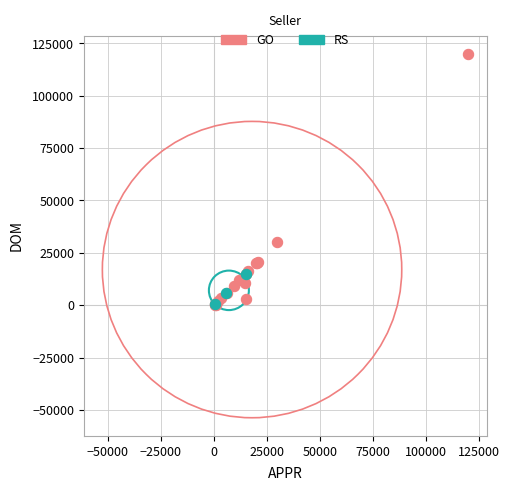

Which series reaches the maximum Y coordinate?

GO